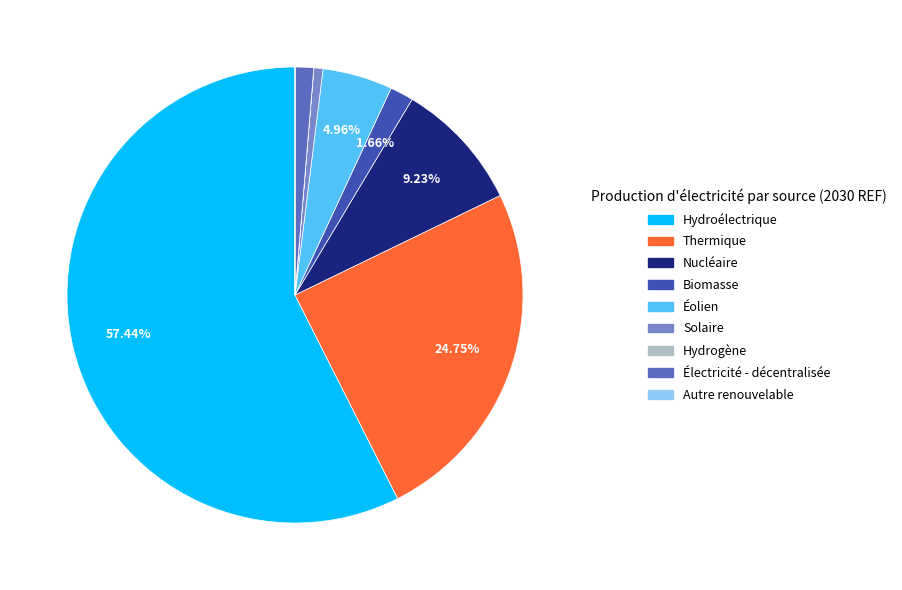

What portion of the pie excludes Biomasse?

98.3%